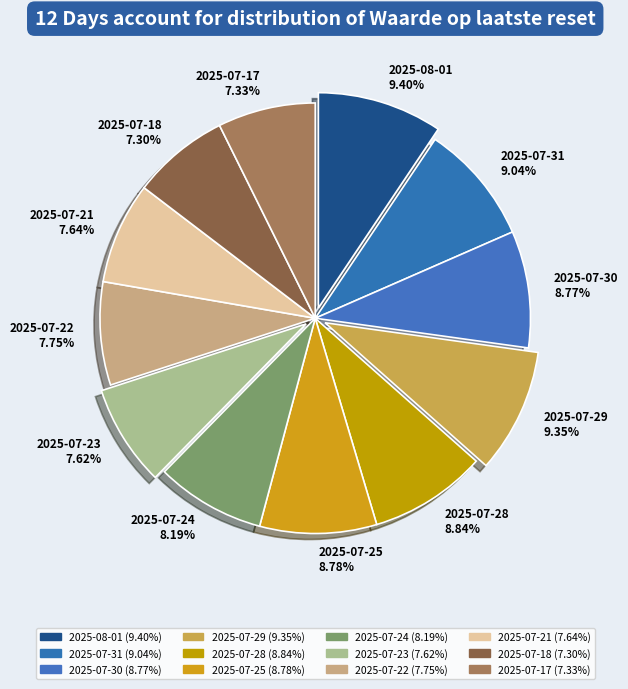

Combined, do 2025-07-22 and 2025-07-24 account for over 50%?

No